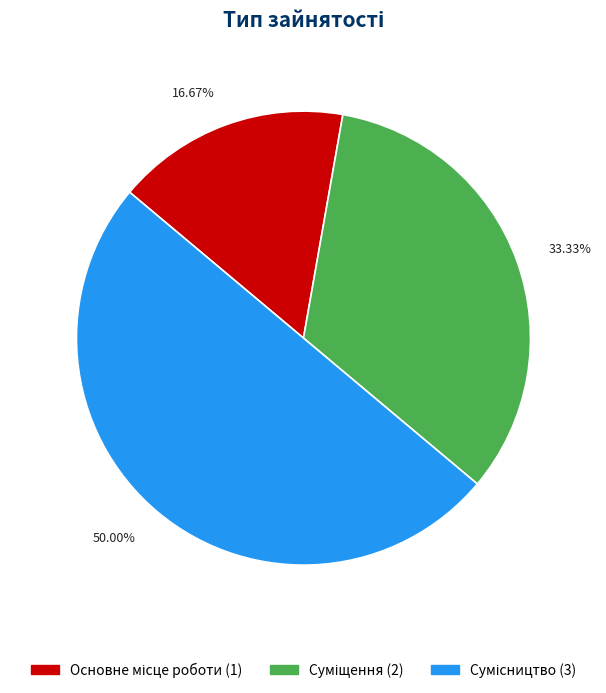

The Сумісництво slice represents 64% of the pie. True or false?

False